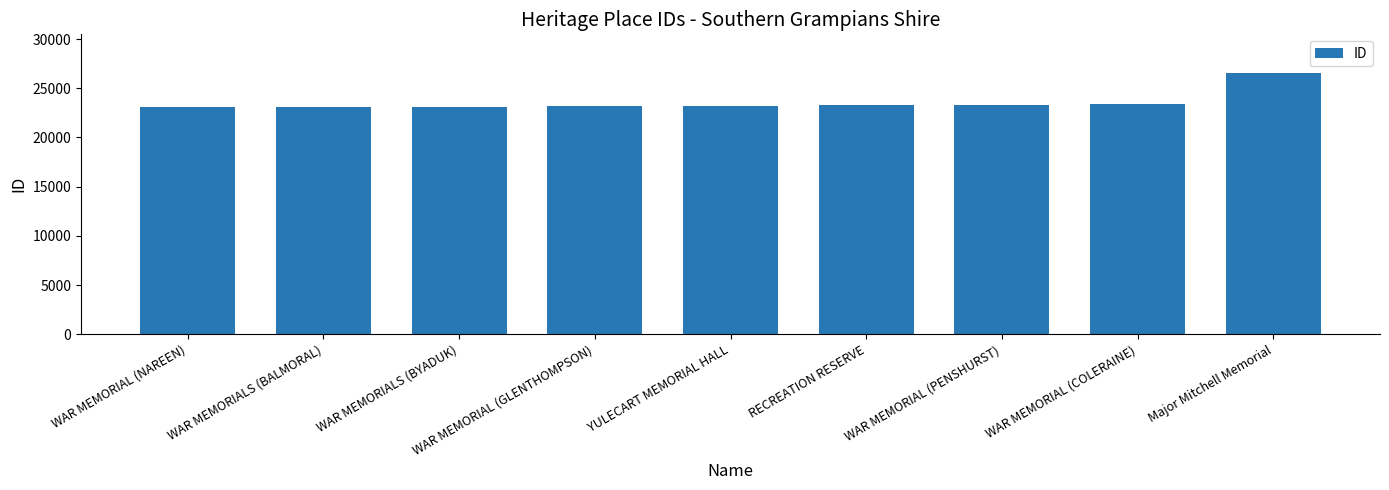

Approximately how many times larger is the value at Major Mitchell Memorial compared to YULECART MEMORIAL HALL?

1.1